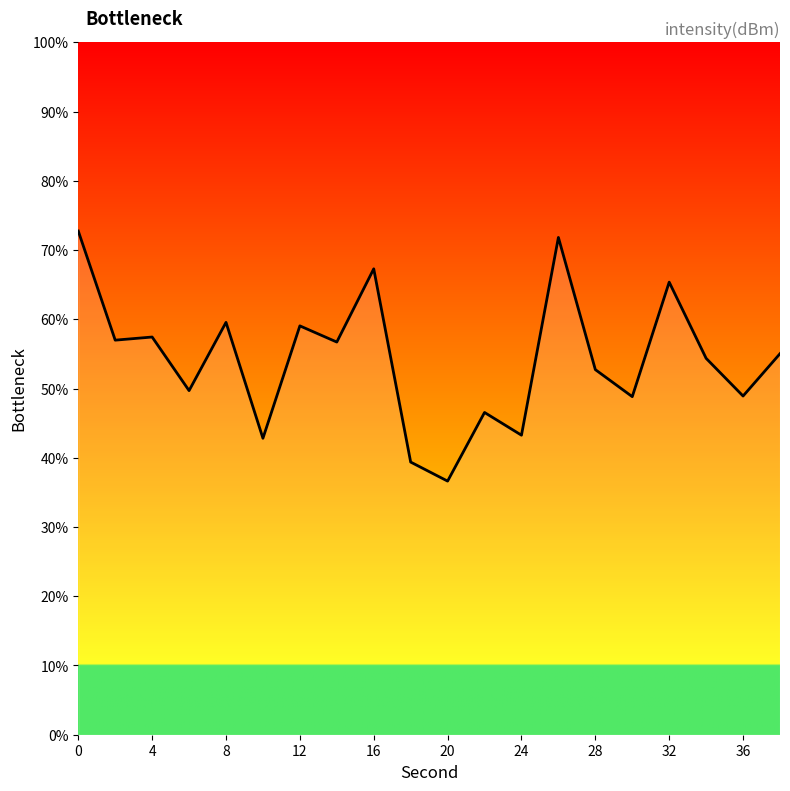

True or false: there are more than 0 points higher than both neighbors.

True